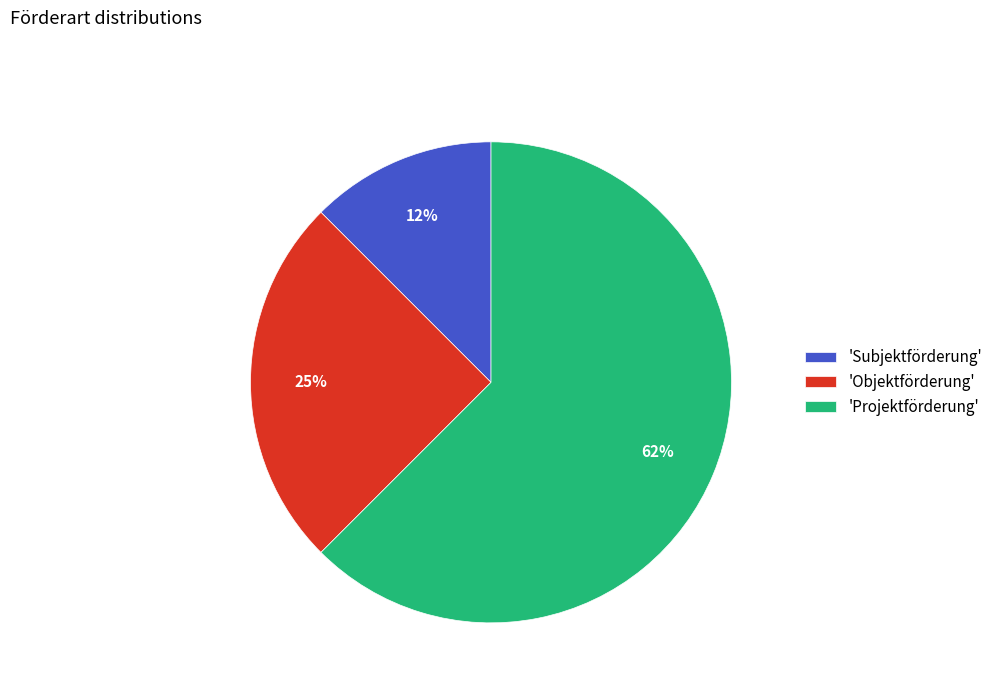

How many slices are in this pie chart?

3